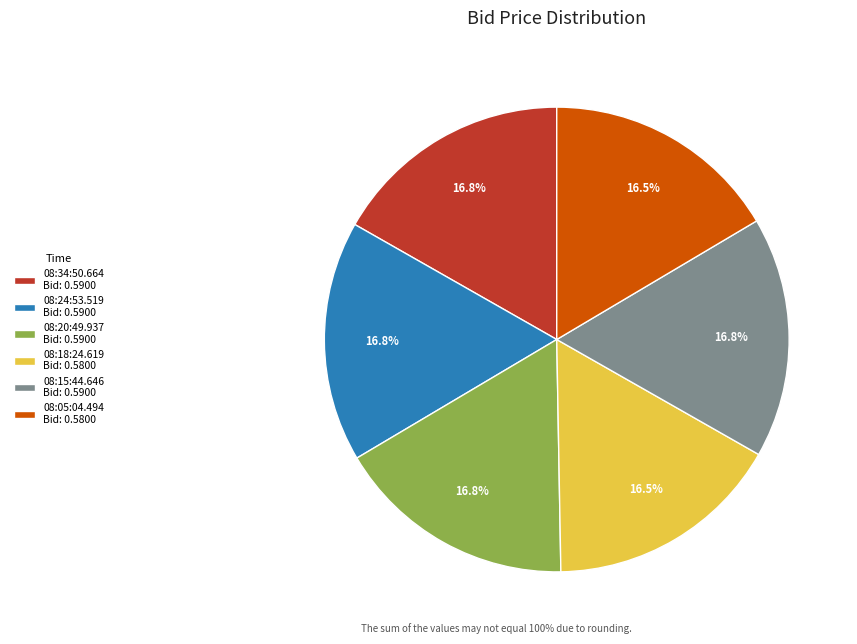

Is the sum of 08:34:50.664 Bid: 0.5900 and 08:24:53.519 Bid: 0.5900 greater than half?

No